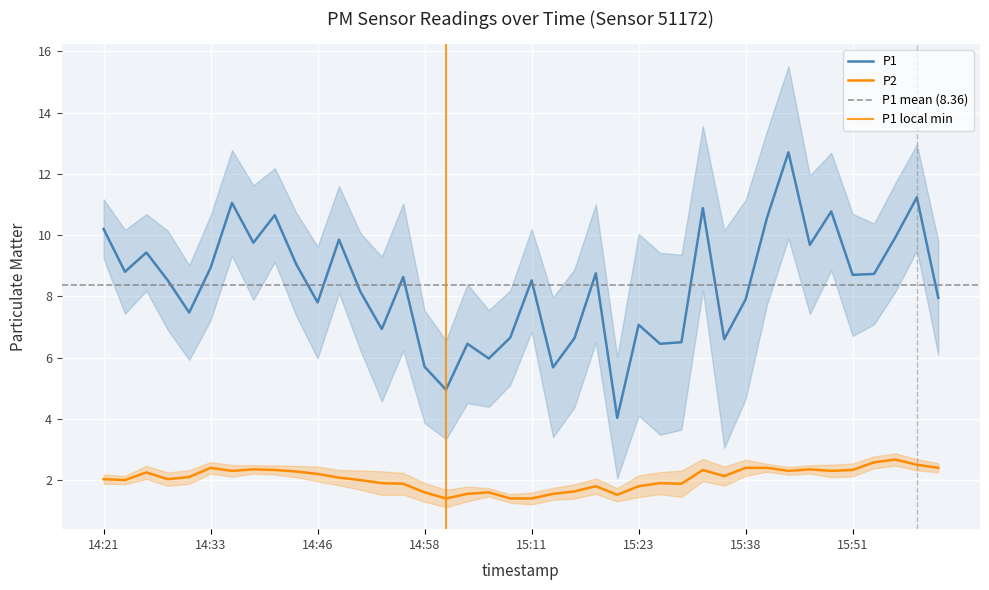

True or false: P1 and P2 cross at least once.

False